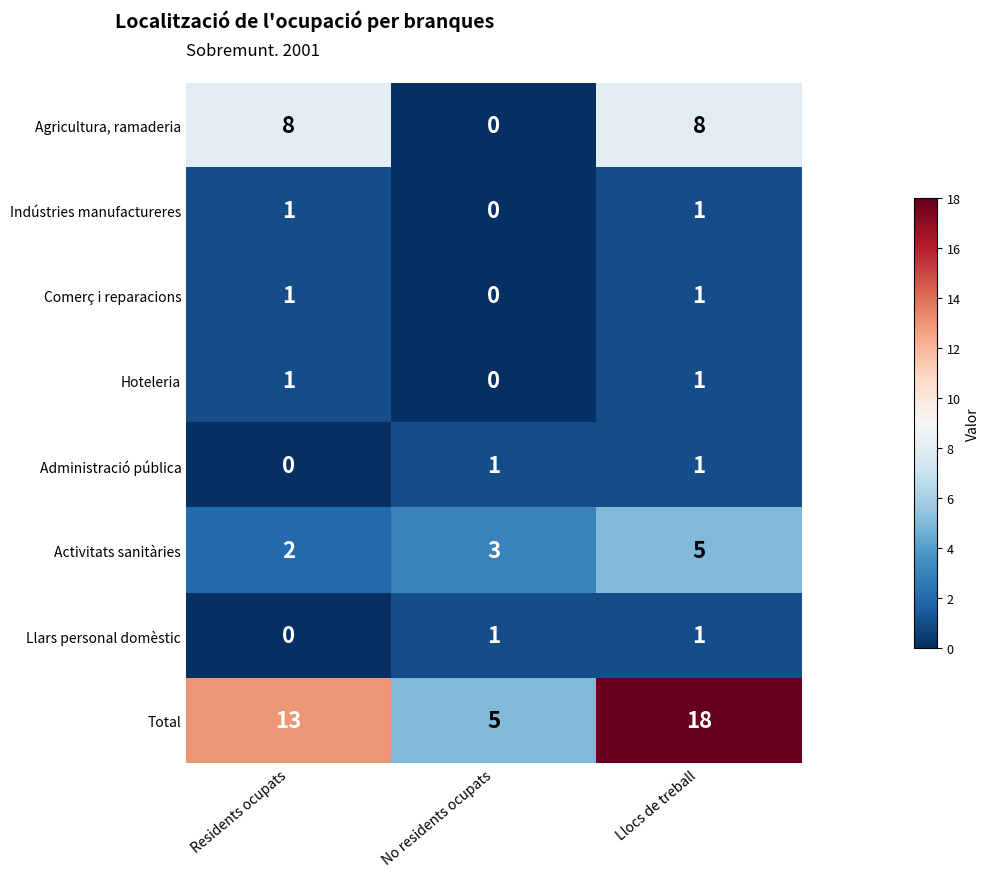

Which series has the widest spread of values?

Total